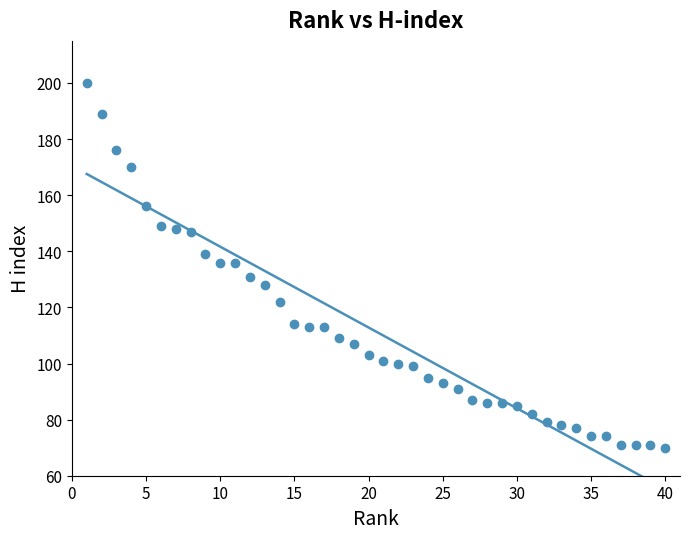

What is the range of Y values (max minus min)?

130